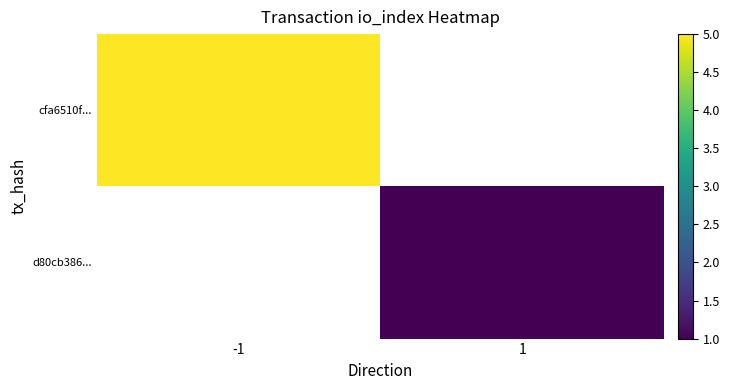

Which category has the lowest value in the cfa6510f... series?

-1